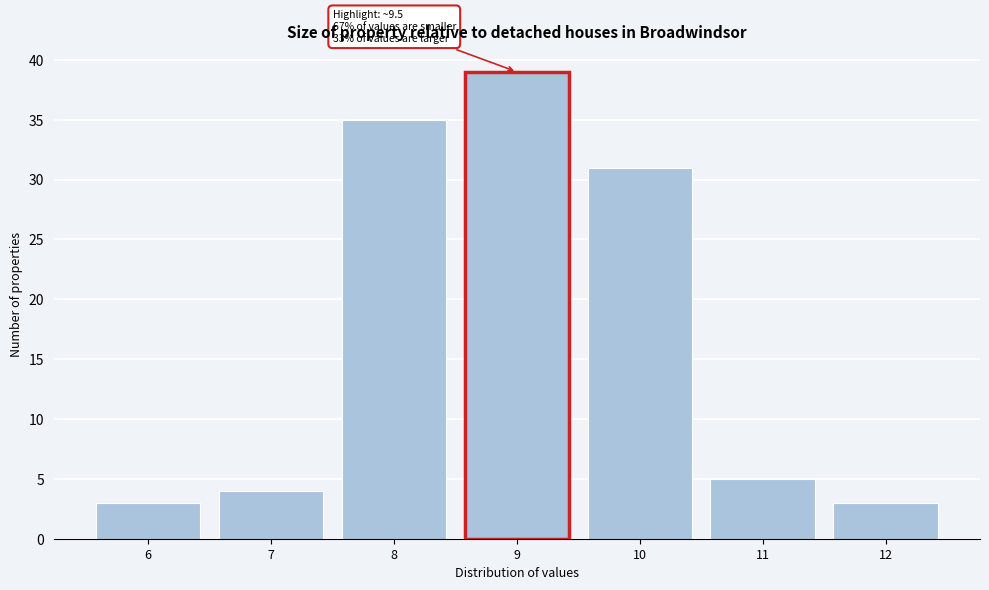

Reading left to right, extract all data points from this chart.

6=3	7=4	8=35	9=39	10=31	11=5	12=3